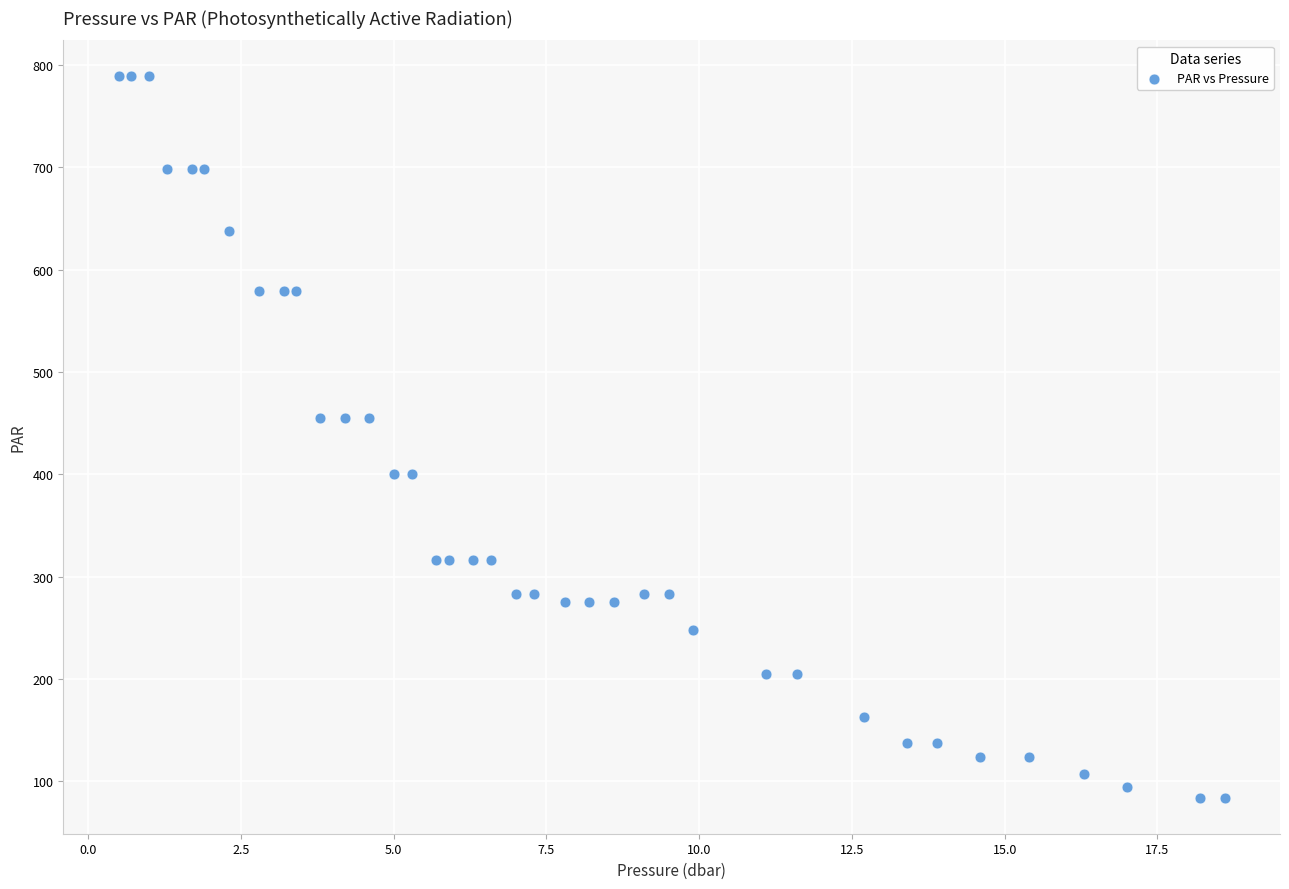

What is the range of X values (max minus min)?

18.1